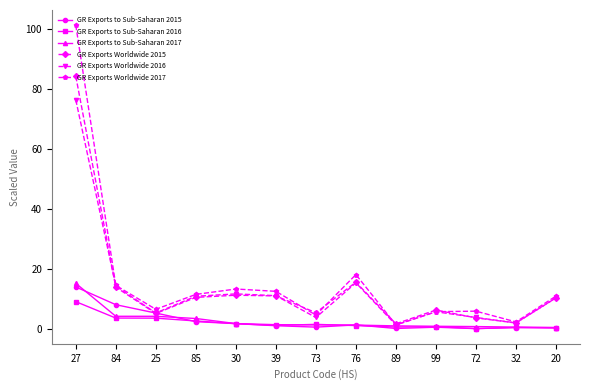

Which series has the largest range (max minus min)?

GR Exports Worldwide 2017